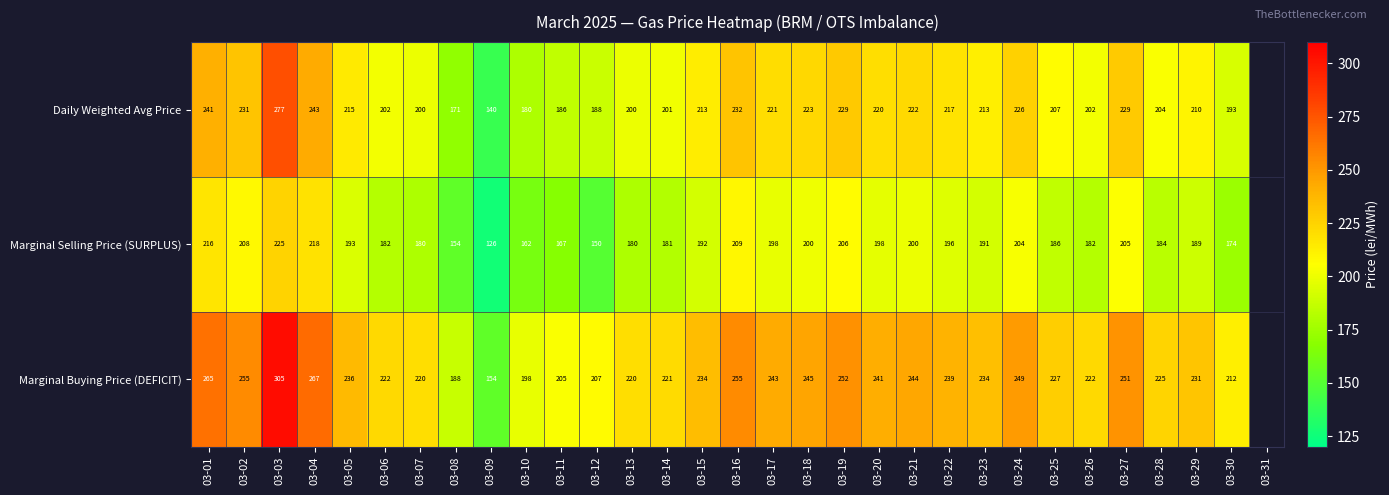

Rank the series at 03-10 from lowest to highest value.

Marginal Selling Price (SURPLUS), Daily Weighted Avg Price, Marginal Buying Price (DEFICIT)